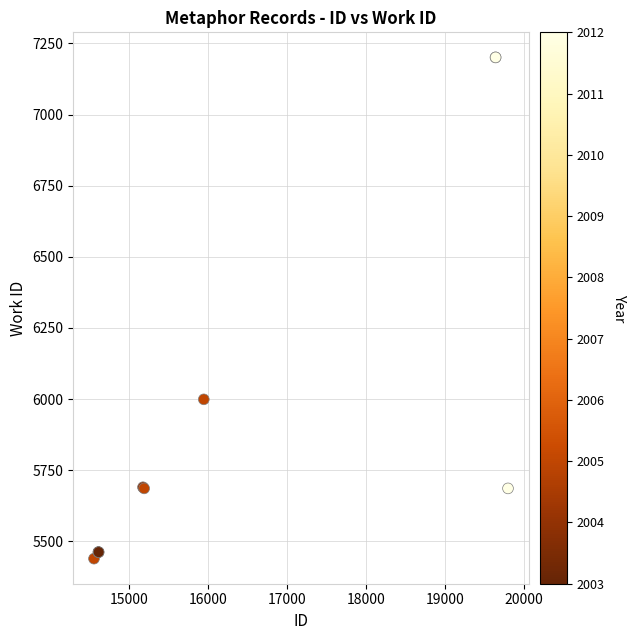

What Y value in the scatter plot is closest to 6320?

5999